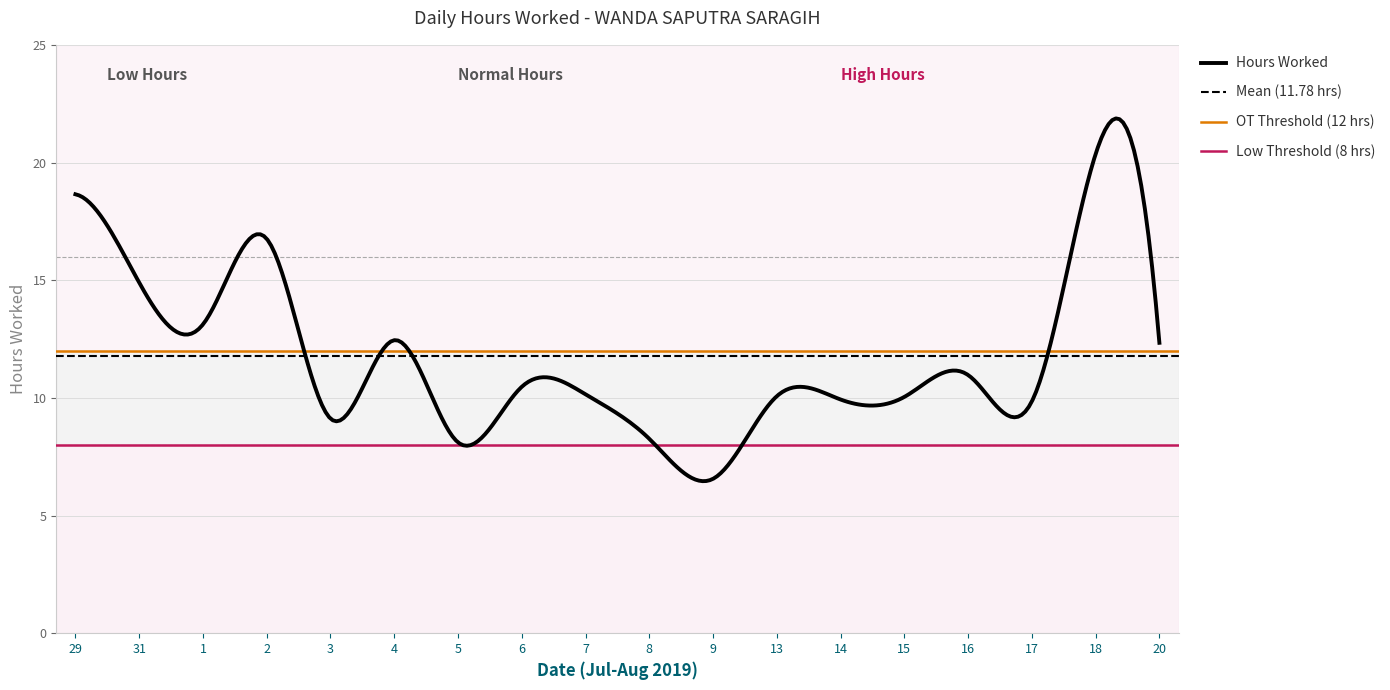

What is the value of the 9th point from the left?

10.2